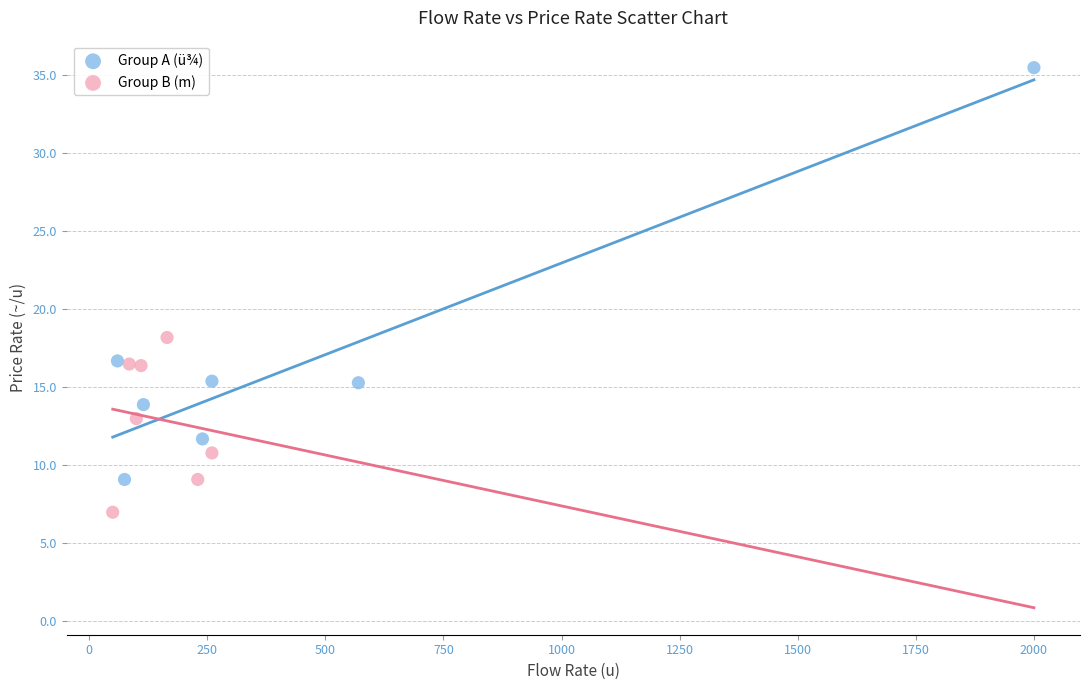

Which series contains the highest Y value?

Group A (ü¾)